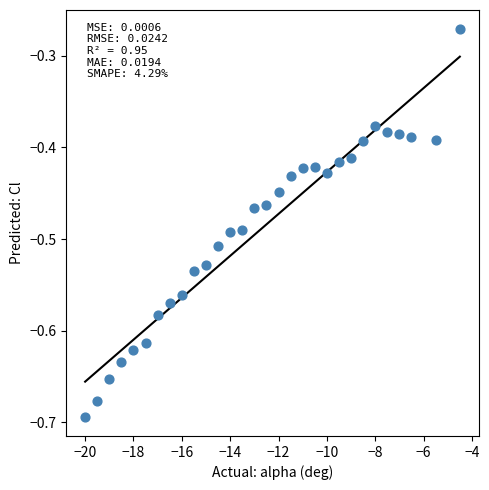

What is the range of Y values (max minus min)?

0.4